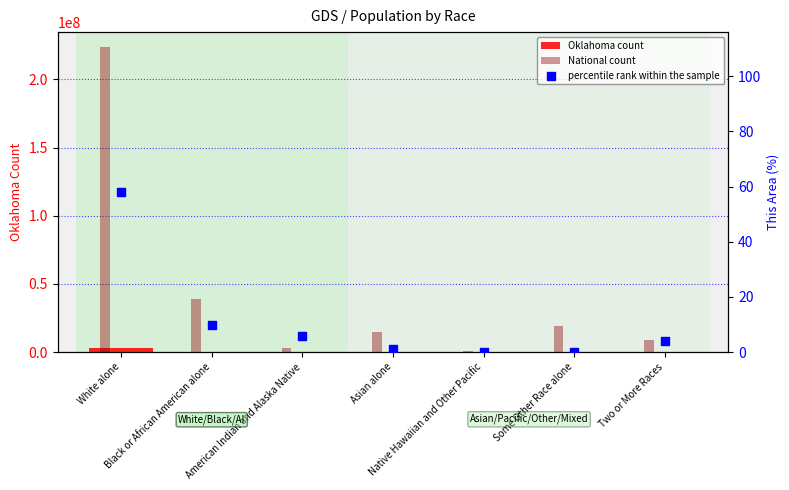

What is the total value across all series at Two or More Races?

9230398